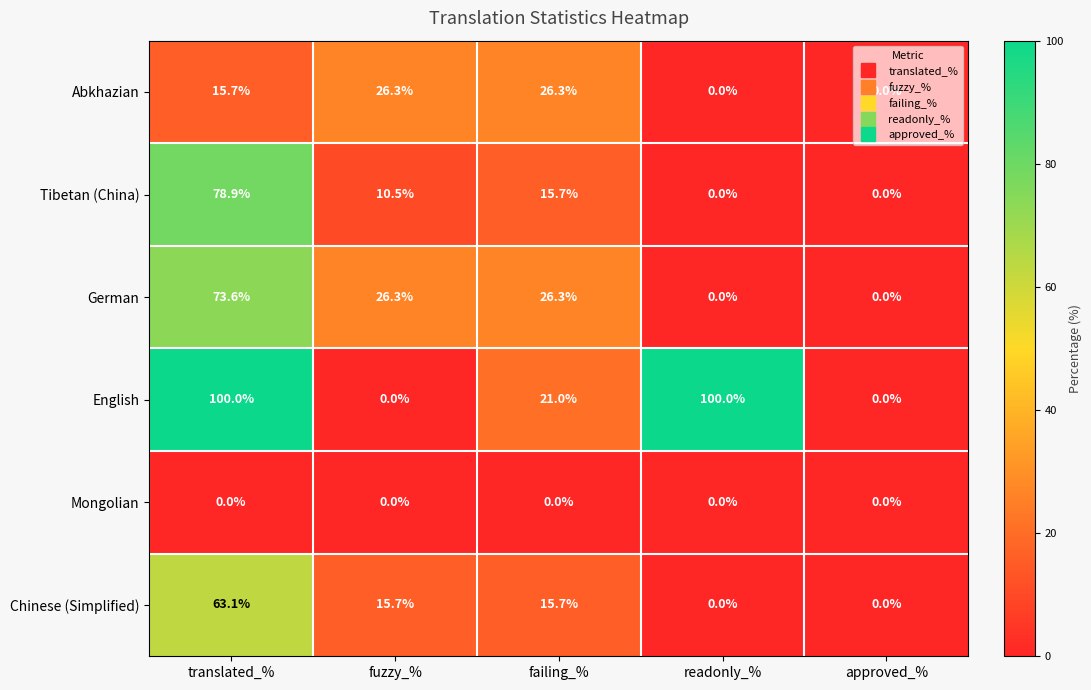

What is the sum of the Chinese (Simplified) values at readonly_% and failing_%?

15.7